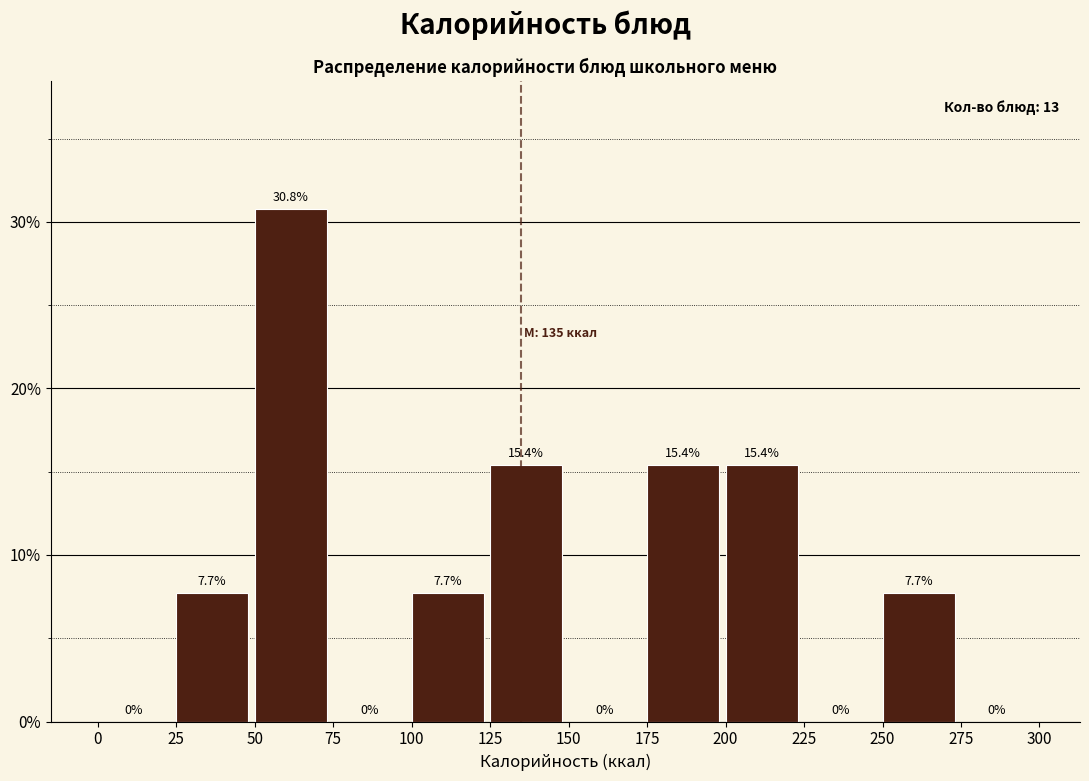

Reading left to right, transcribe this chart: for each bar, give the range it covers on the x-axis and its height.

0 to 25: 0.0
25 to 50: 7.7
50 to 75: 30.8
75 to 100: 0.0
100 to 125: 7.7
125 to 150: 15.4
150 to 175: 0.0
175 to 200: 15.4
200 to 225: 15.4
225 to 250: 0.0
250 to 275: 7.7
275 to 300: 0.0